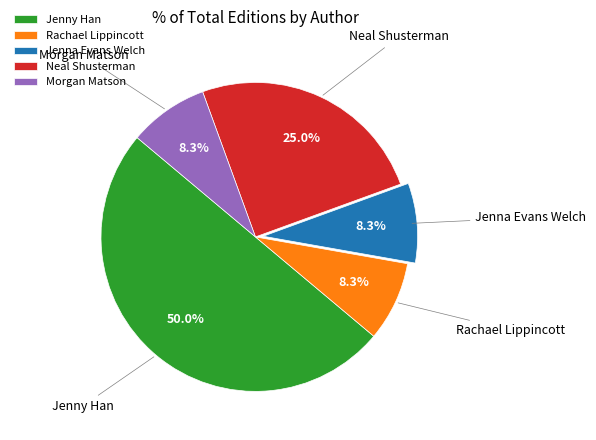

Does Morgan Matson represent more than half of the total?

No